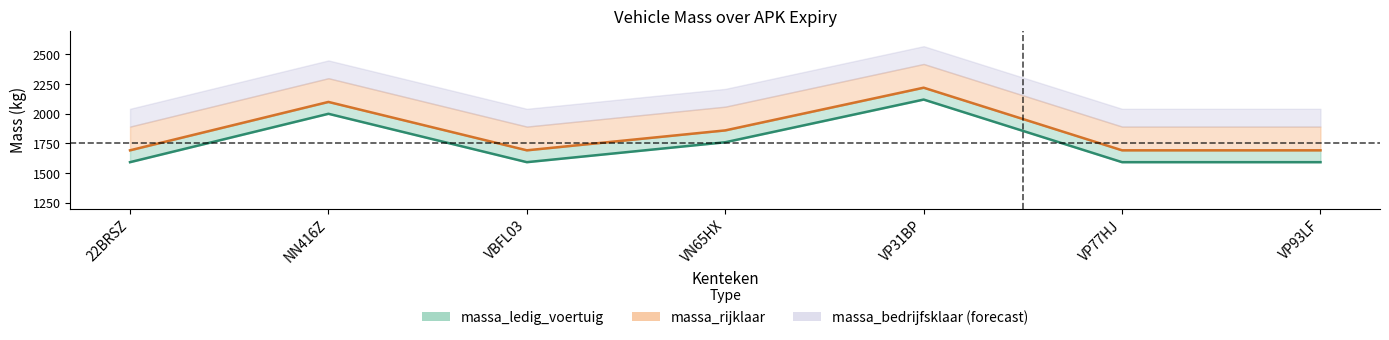

What is the label of the 3rd point from the left?

VBFL03